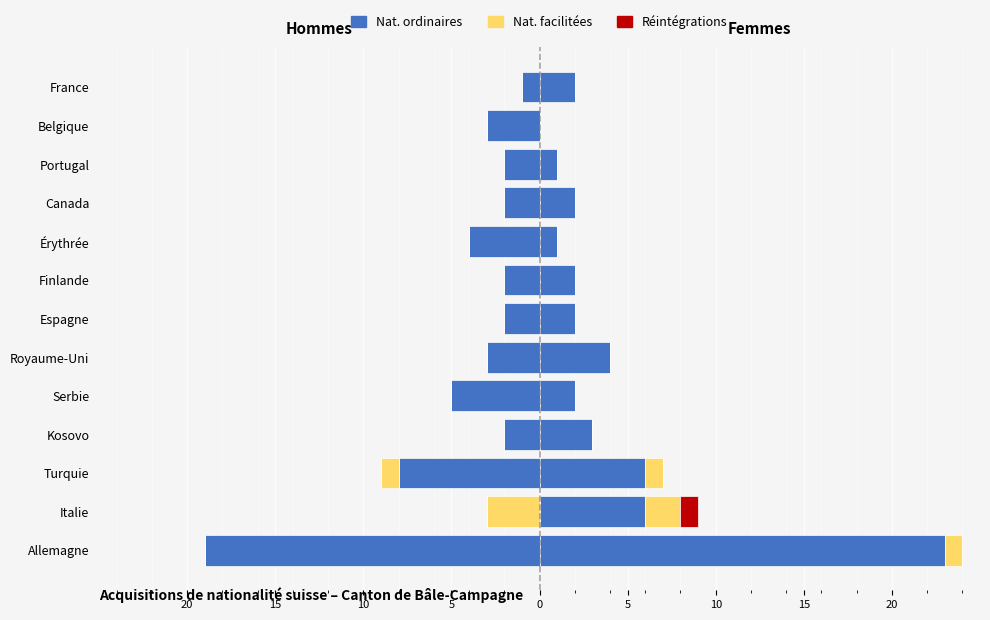

What is the difference between the second highest and minimum values?

18